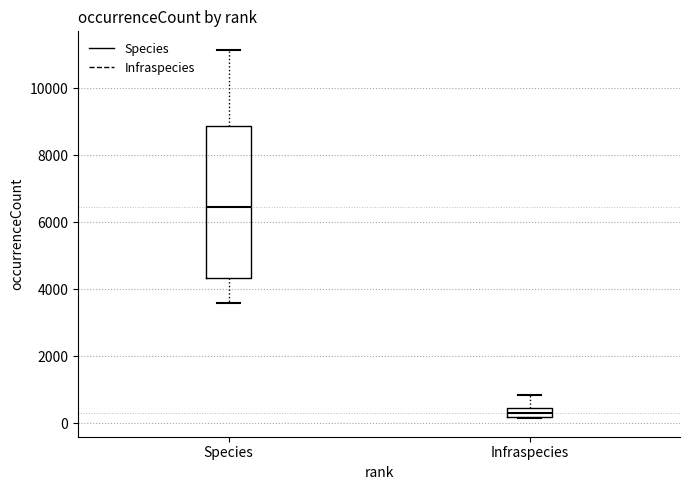

Which box's median line is the highest?

Species